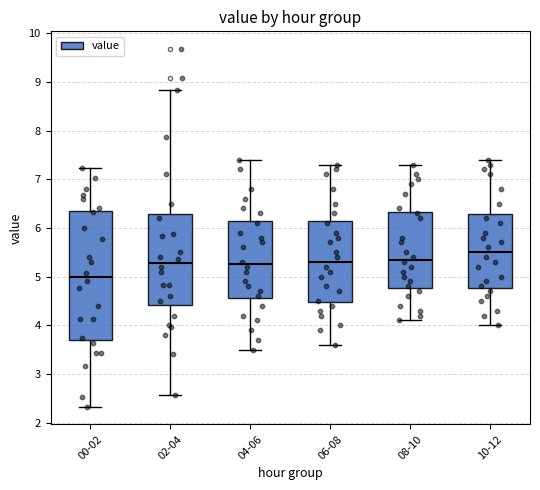

Where is the upper edge of the box for 04-06 on the y-axis? The values are not printed on the chart, so give them approximately, as read against the axis.

6.2